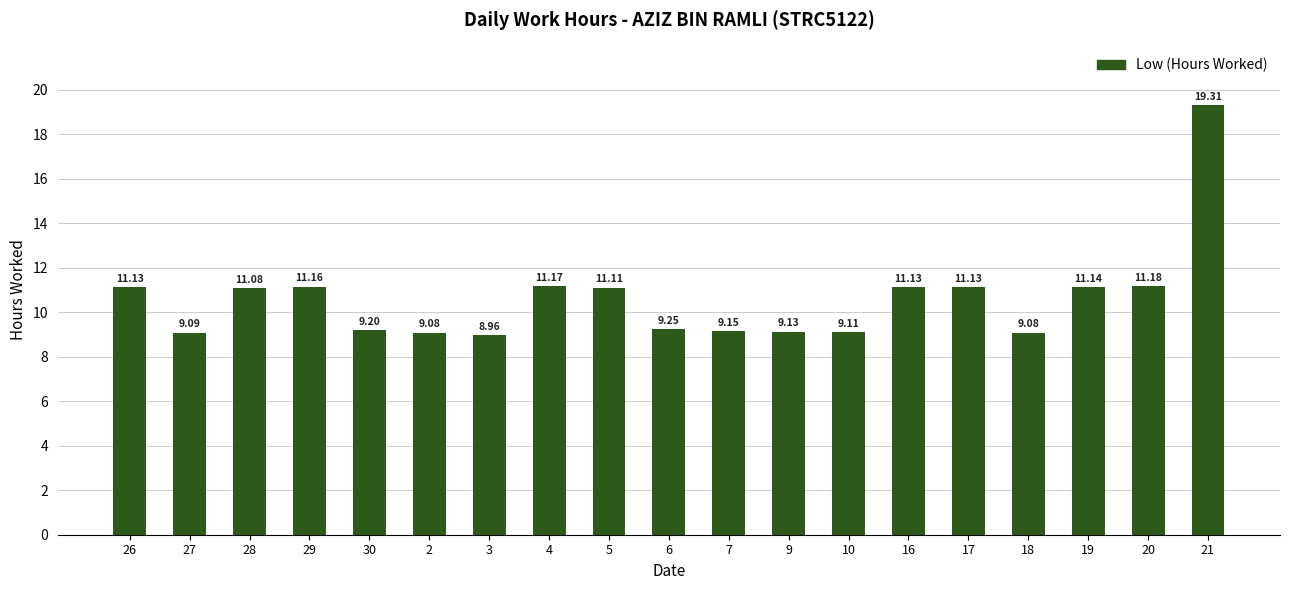

What is the label of the 6th bar from the left?

2